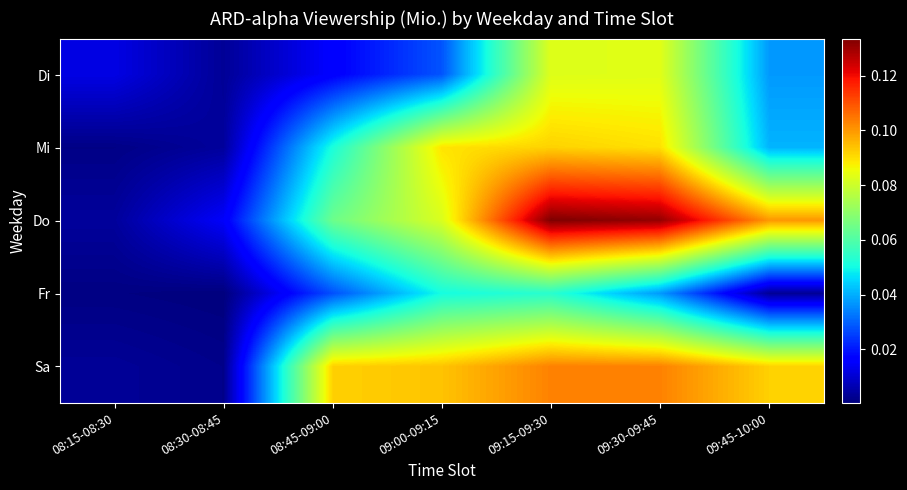

Which series has the largest range (max minus min)?

Do